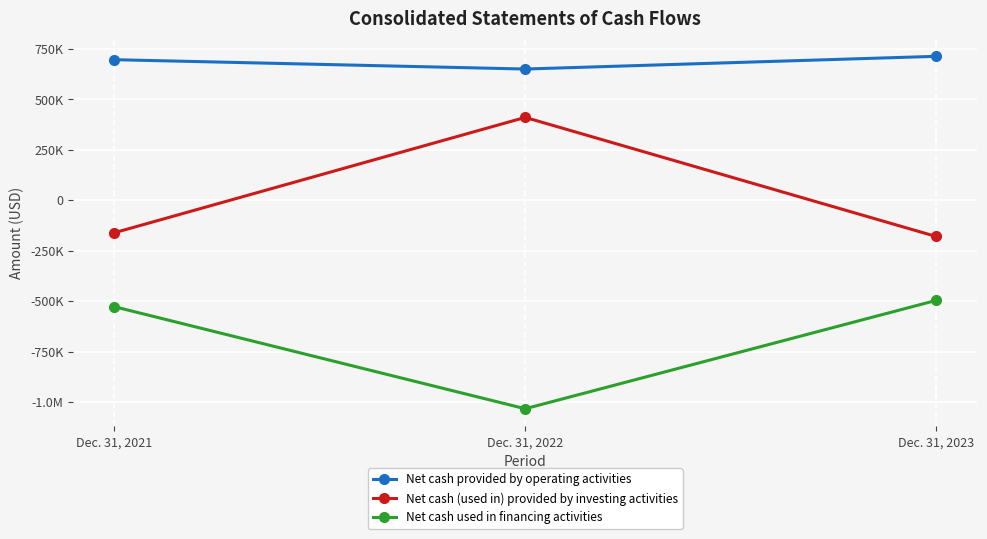

What are all the series names shown in the legend?

Net cash provided by operating activities, Net cash (used in) provided by investing activities, Net cash used in financing activities